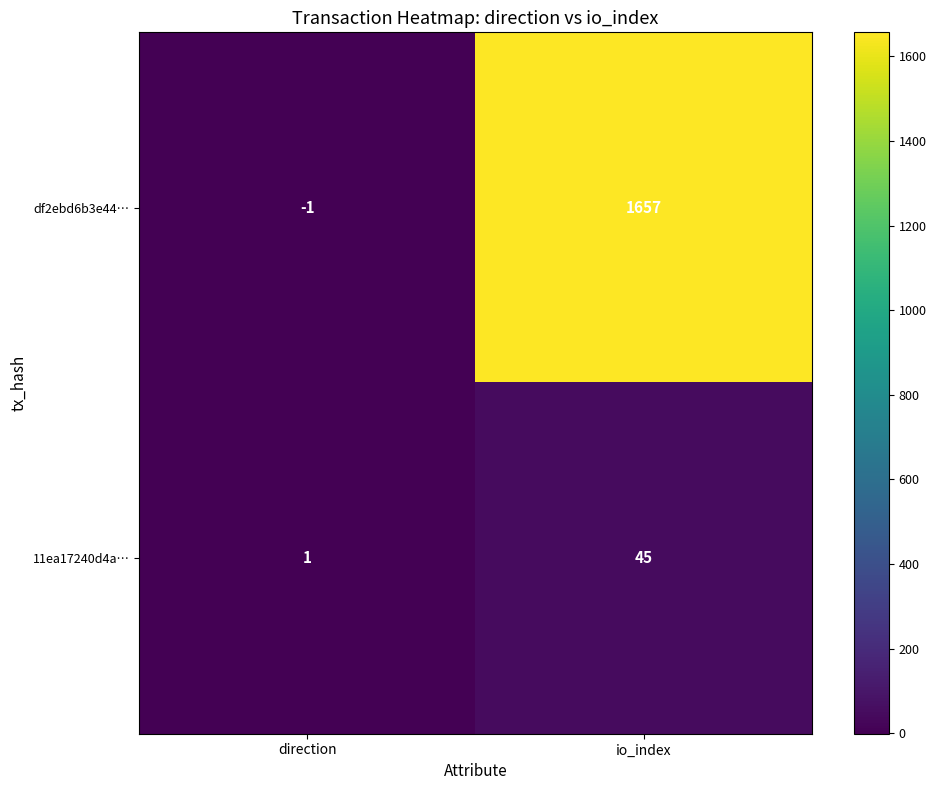

At which category does the chart reach its peak across all series?

io_index